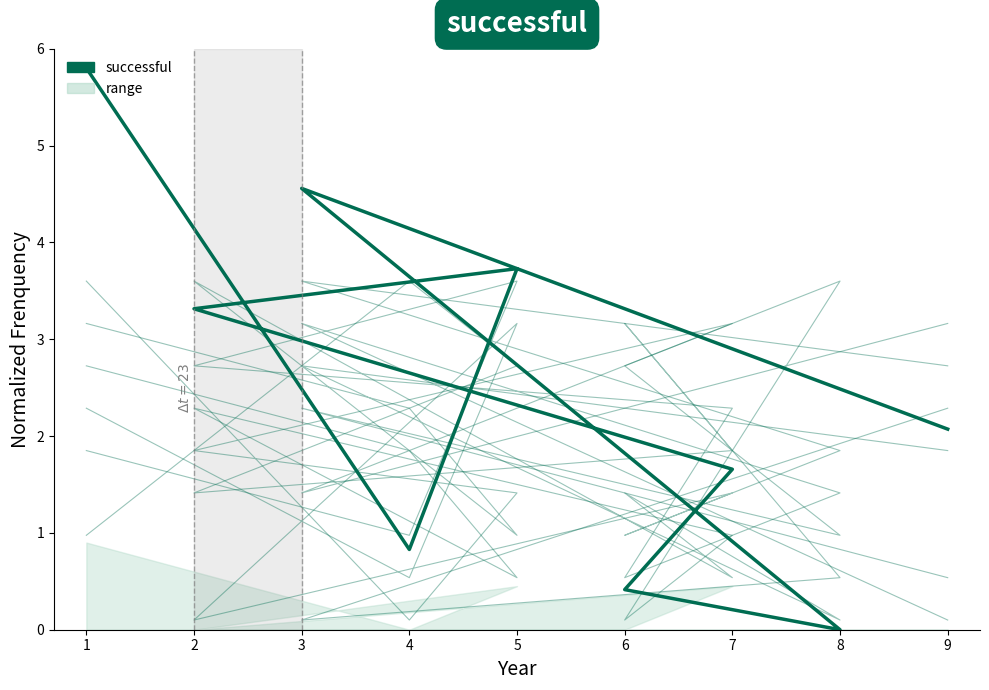

How many lines are shown in the chart?

6